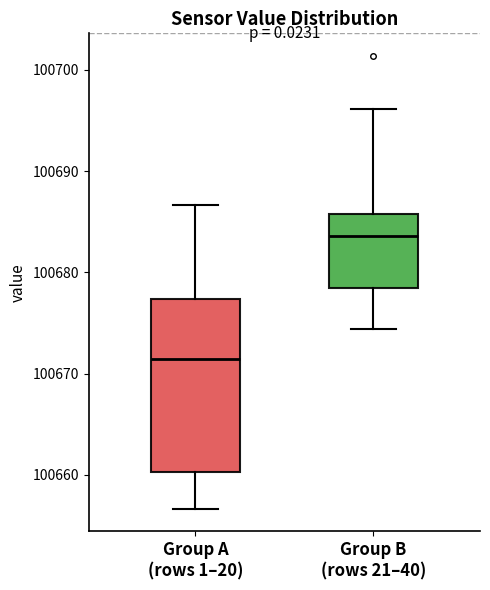

Reading left to right, transcribe this box plot: for each box, give where its median line is, the range the box spans, and where its two whiskers end, as read against the y-axis. The values are not printed on the chart, so give them approximately, as read against the axis.

Group A (rows 1–20): median 100671, box 100660 to 100677, whiskers 100657 to 100687
Group B (rows 21–40): median 100684, box 100678 to 100686, whiskers 100674 to 100696